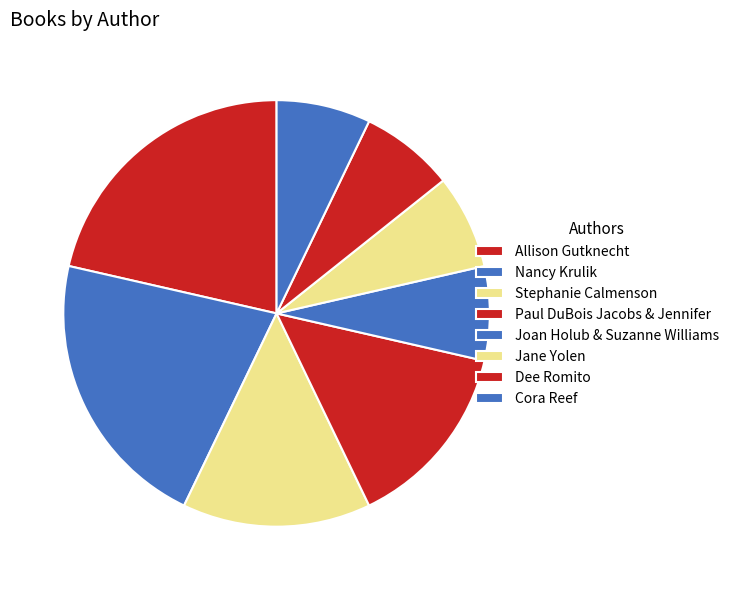

Count the number of slices in the pie.

8